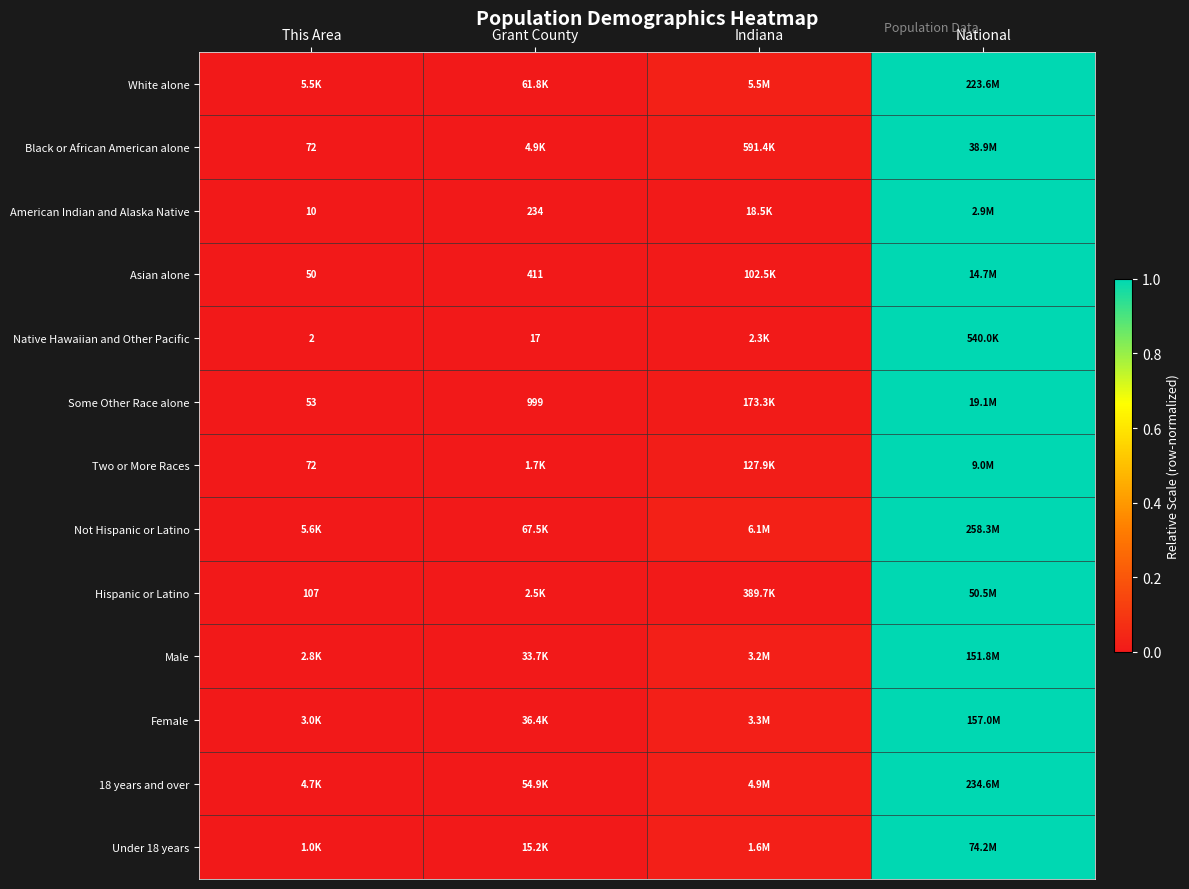

Is the value of Native Hawaiian and Other Pacific at Grant County greater than the value of Some Other Race alone at This Area?

No